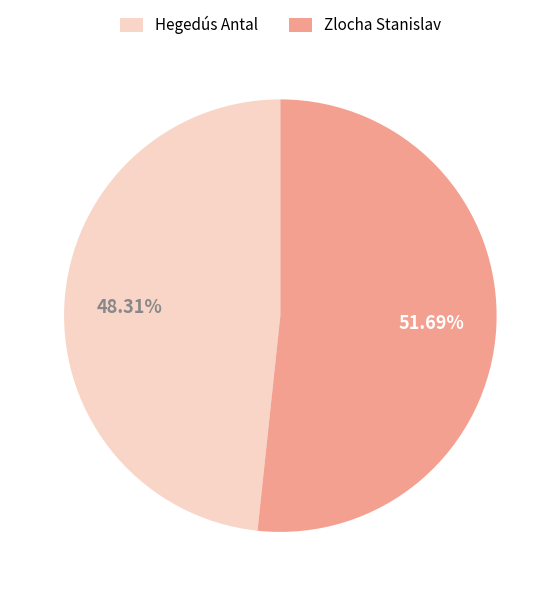

How many slices are in this pie chart?

2